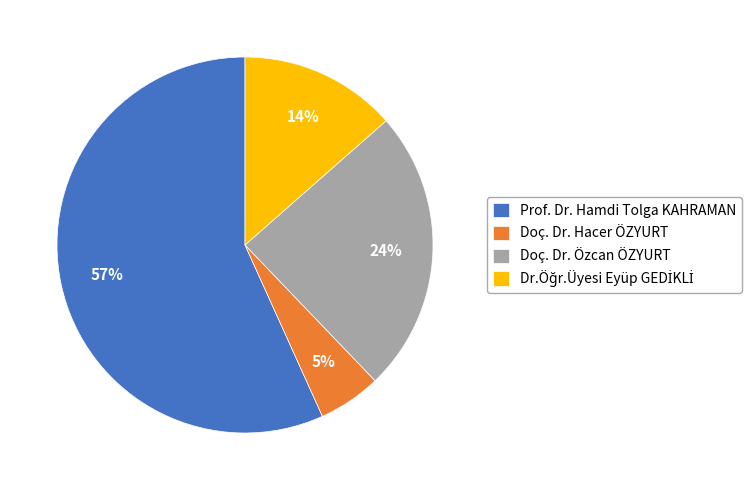

True or false: Prof. Dr. Hamdi Tolga KAHRAMAN accounts for 57% of the total.

True